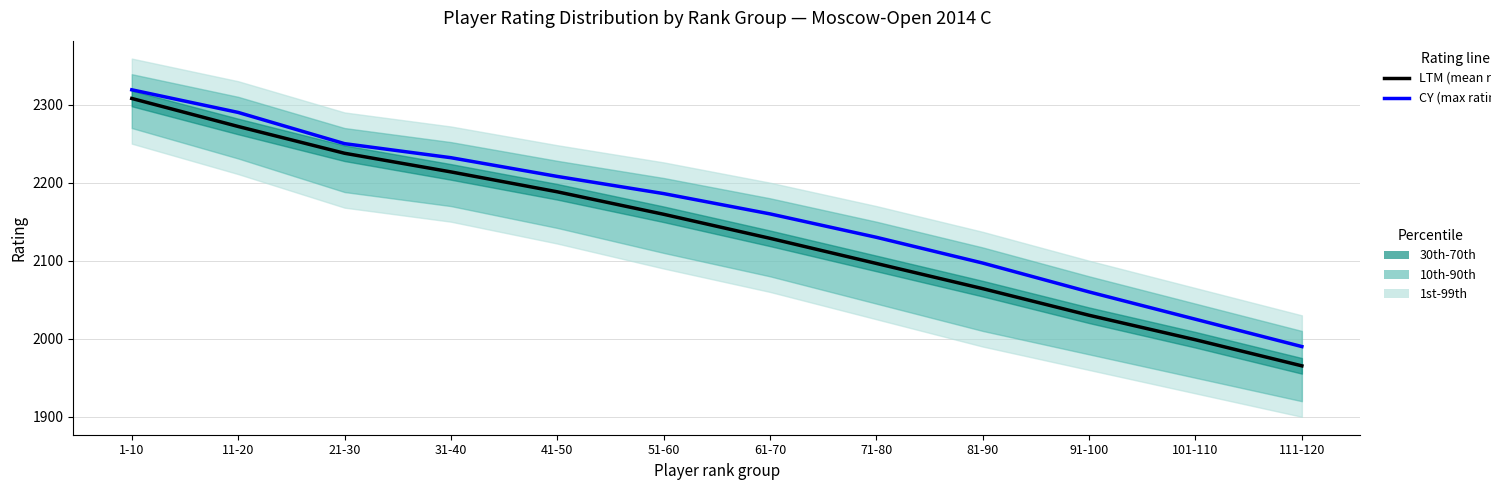

At 101-110, list the series in order from smallest to largest.

LTM (mean rating), CY (max rating)